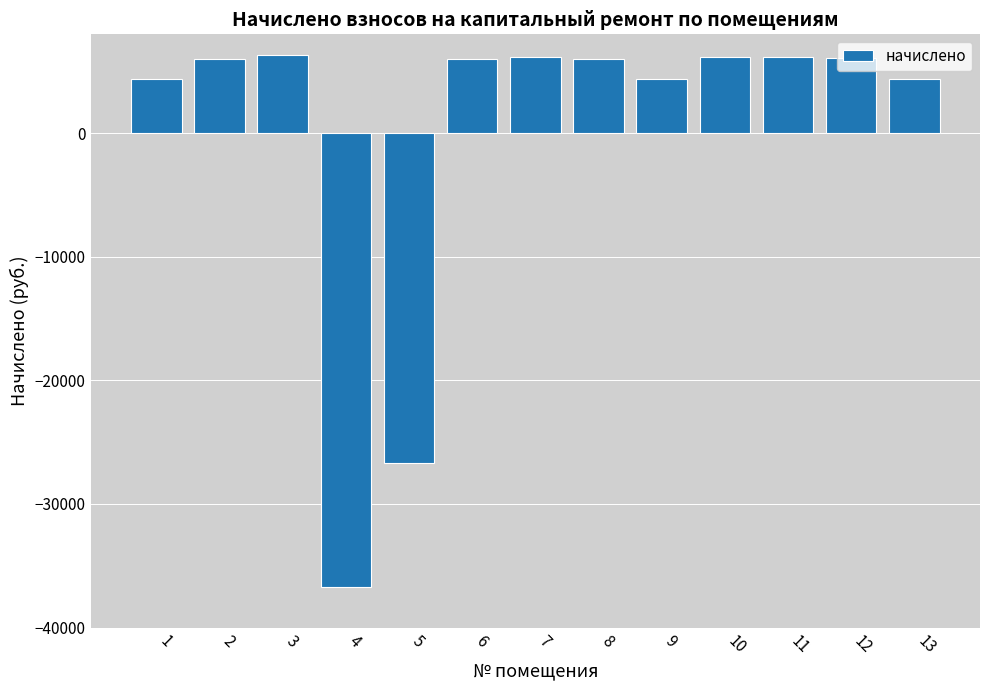

What is the average value?

-109.0